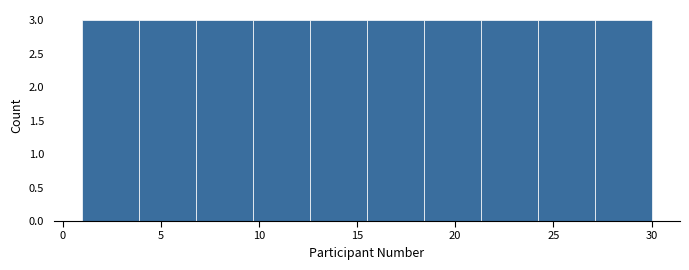

Reading left to right, list every bar in this chart as the range it spans on the x-axis followed by its height. Neither the bar edges nor the heights are printed on the chart, so give them approximately, as read against the axes.

1.0 to 3.9: 3
3.9 to 6.8: 3
6.8 to 9.7: 3
9.7 to 12.6: 3
12.6 to 15.5: 3
15.5 to 18.4: 3
18.4 to 21.3: 3
21.3 to 24.2: 3
24.2 to 27.1: 3
27.1 to 30.0: 3